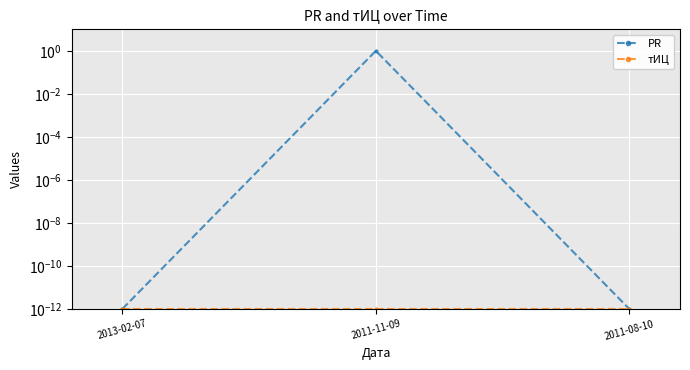

Rank the series by their maximum value, from highest to lowest.

PR, тИЦ